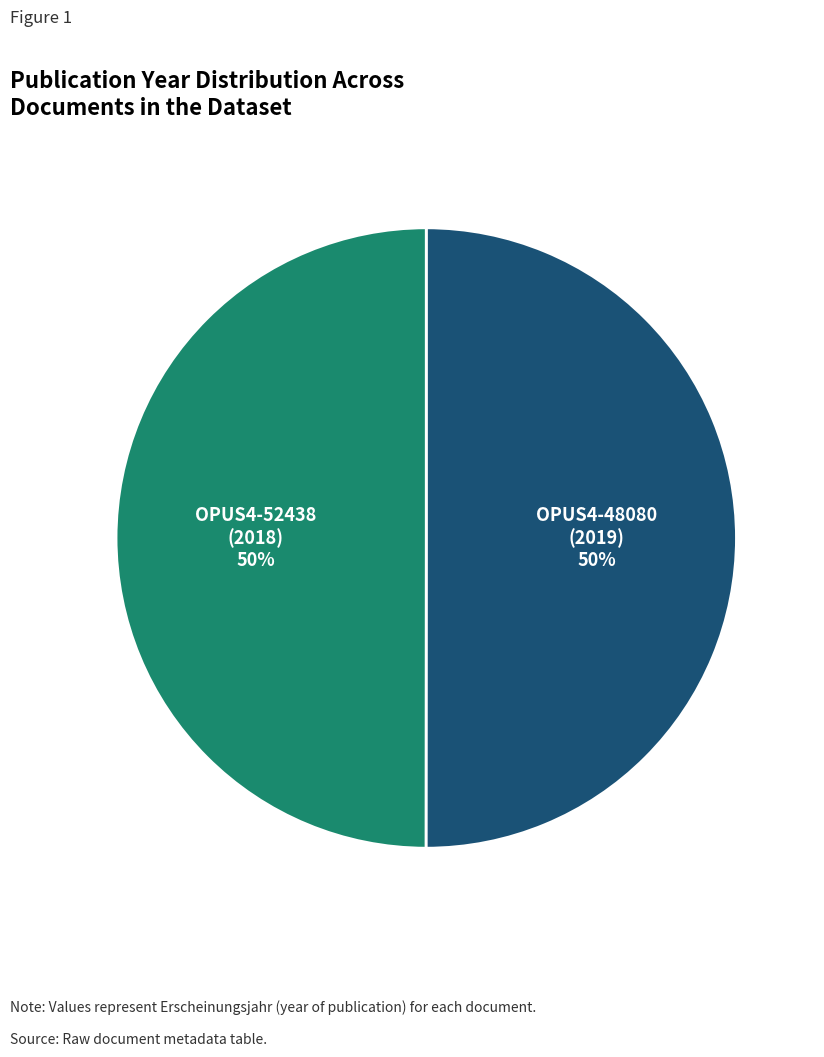

To the nearest percent, what is the average slice percentage?

50%